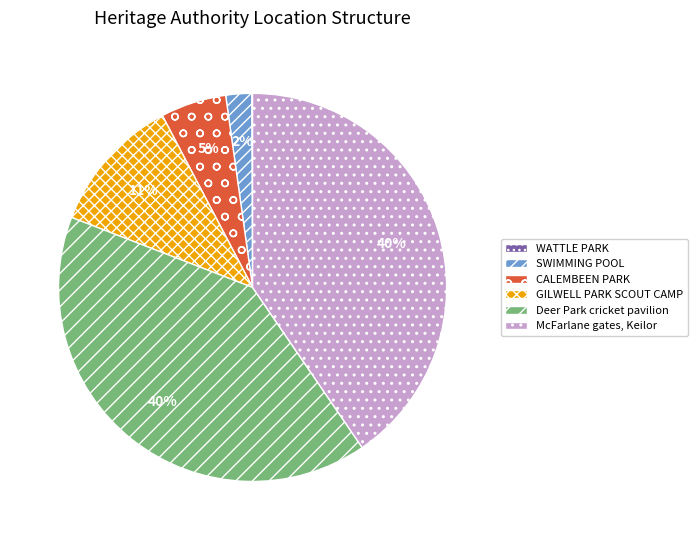

Is McFarlane gates, Keilor the majority of the pie?

No